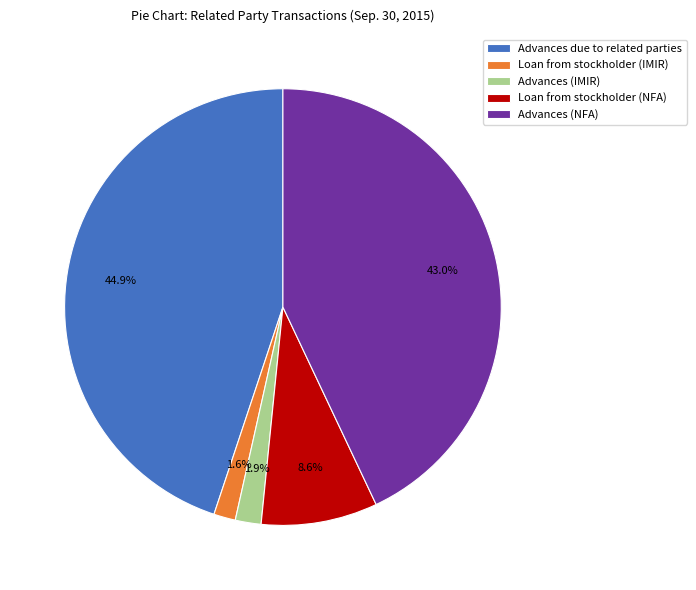

How many slices are in this pie chart?

5